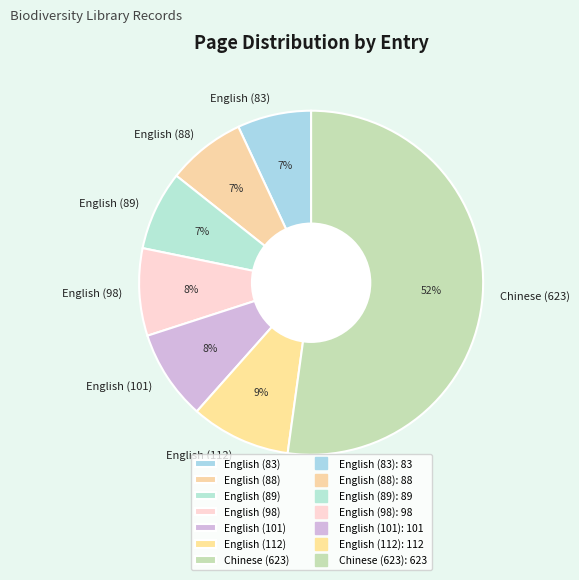

Combined, do English (83) and English (88) account for over 50%?

No